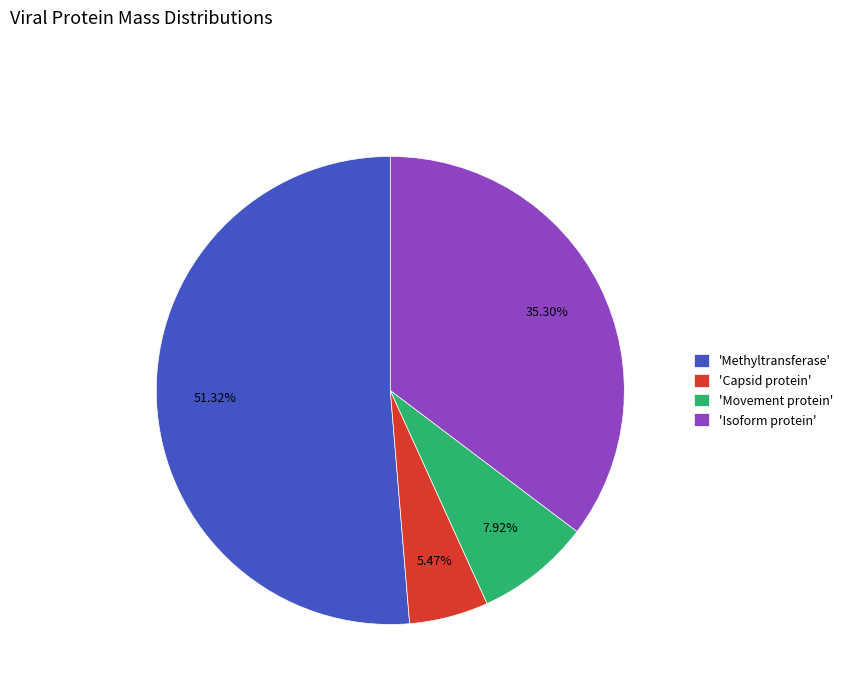

To the nearest percent, what is the difference between the largest and smallest slice percentages?

46%